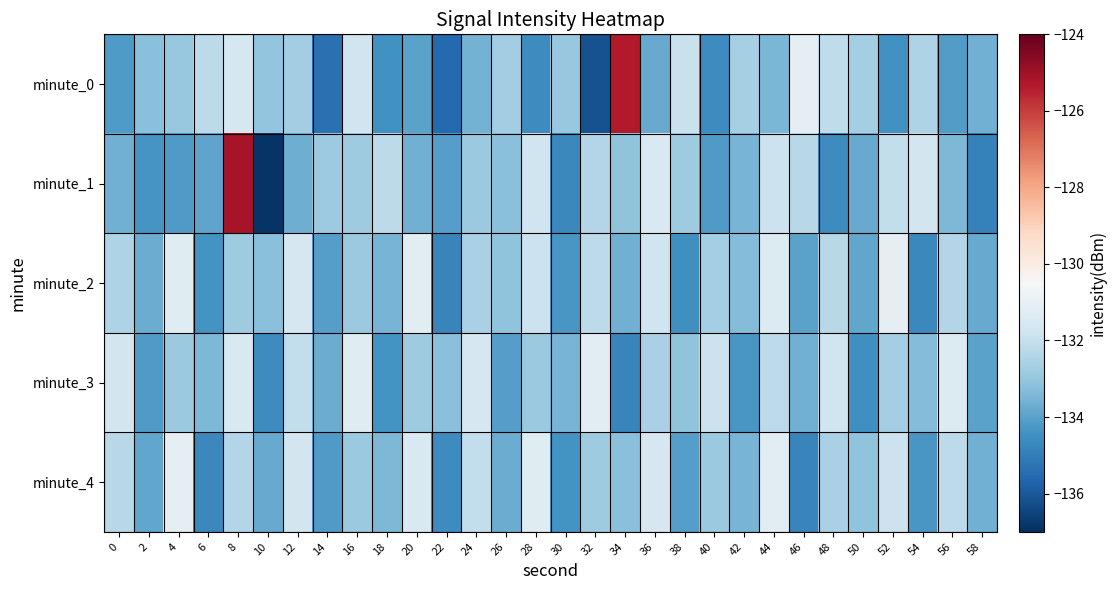

At which category is the sum across all series the highest?

8